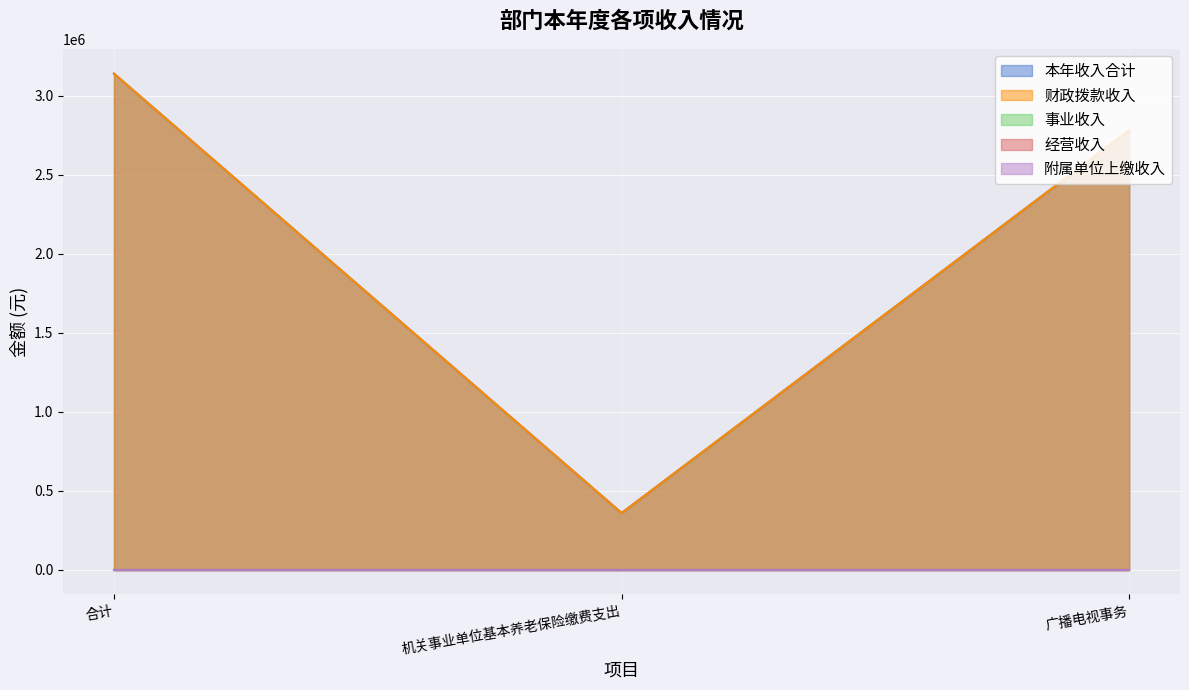

Where is 财政拨款收入 nearest to the value 1749076?

广播电视事务